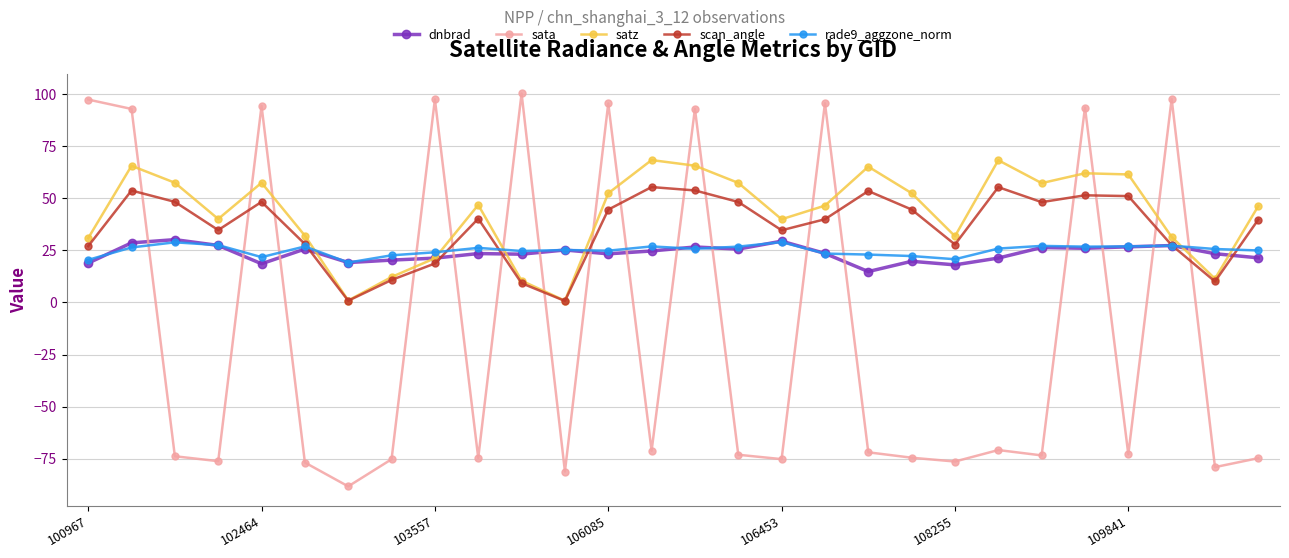

How many distinct data groups are displayed?

5